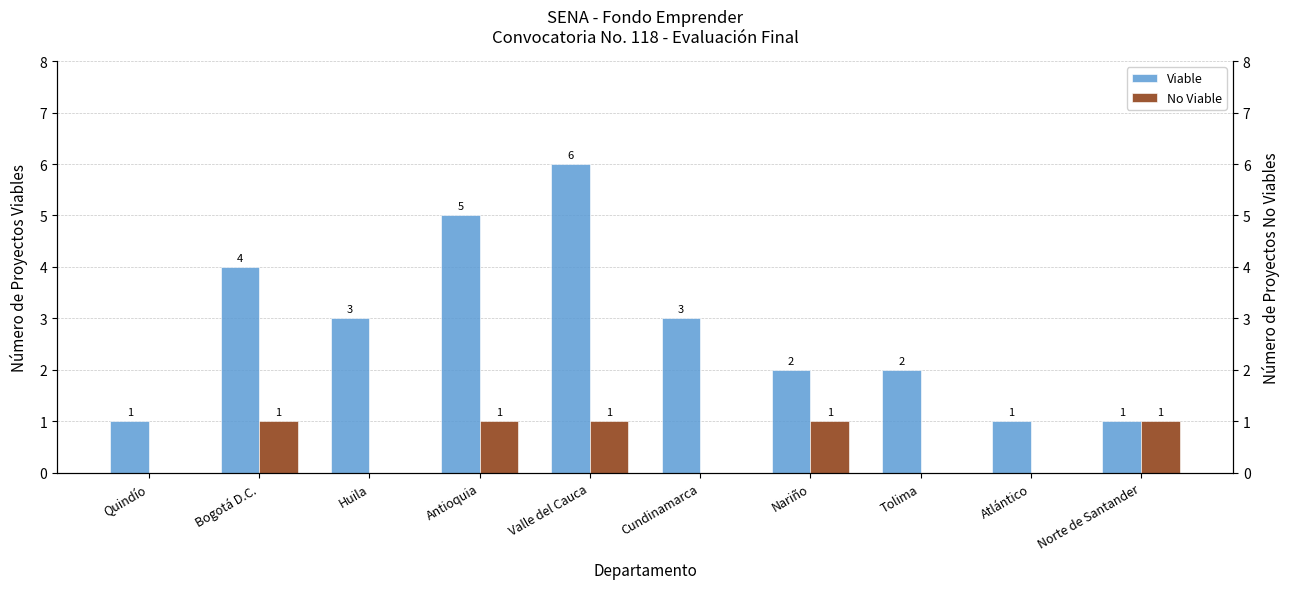

How many positive values does the No Viable series have?

5